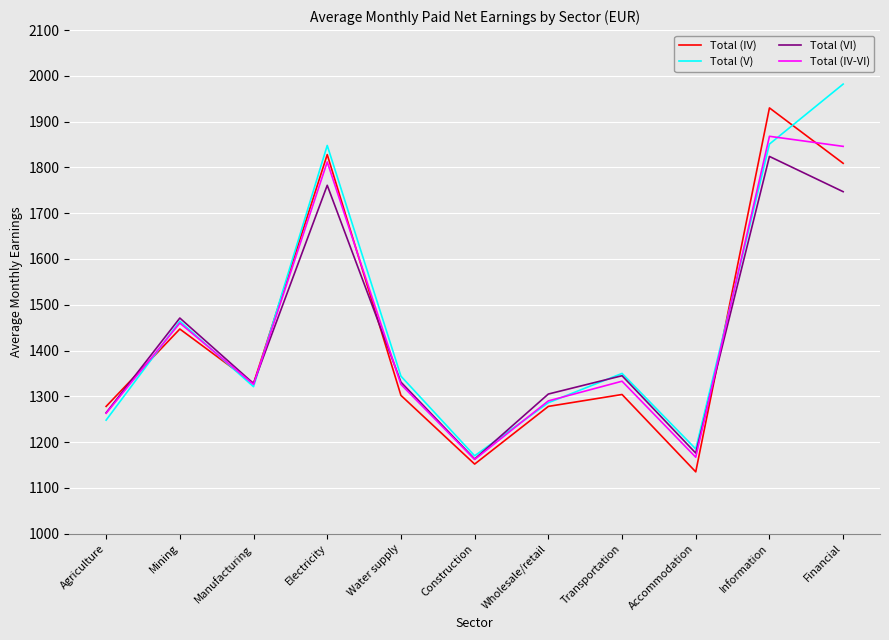

What is the sum of all Total (VI) values?

15715